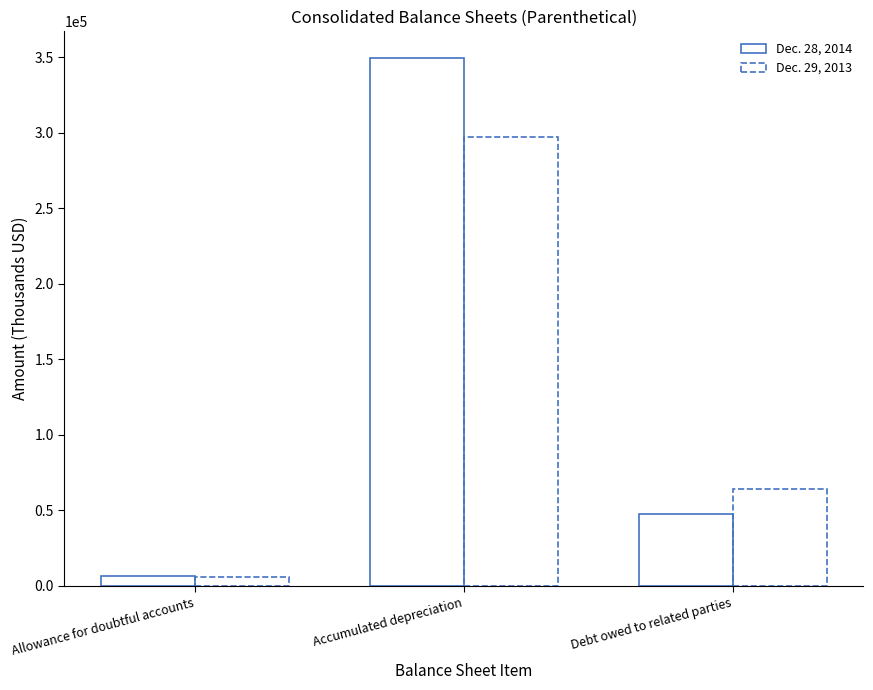

Reading right to left, list all the values displayed in this chart.

Dec. 28, 2014: 47315	349639	6801
Dec. 29, 2013: 63796	297103	5849